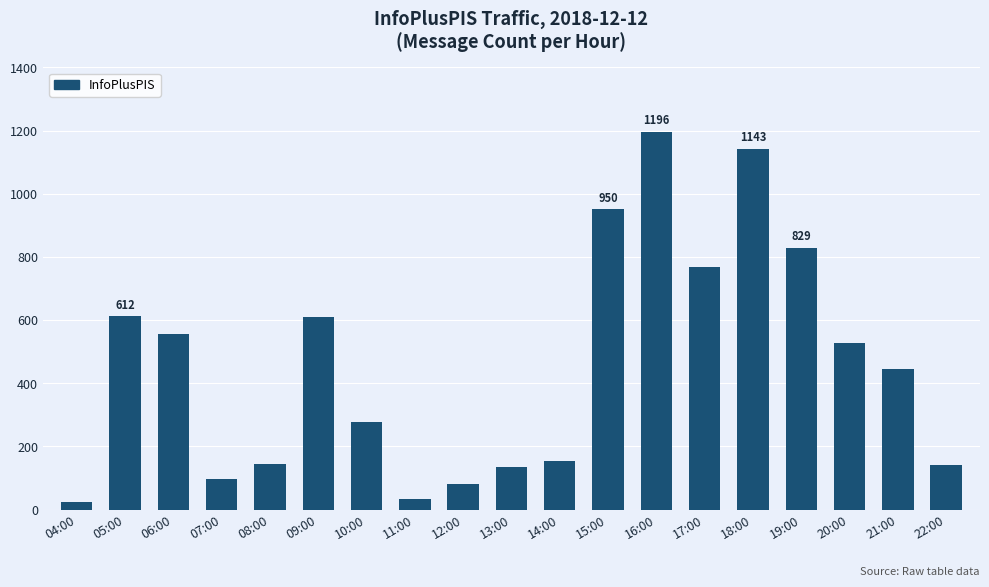

What is the difference between the maximum and minimum values?

1171